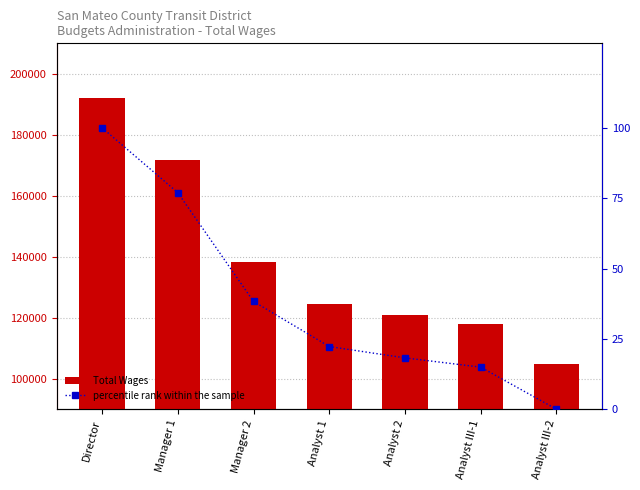

What position from the left is Analyst 2?

5